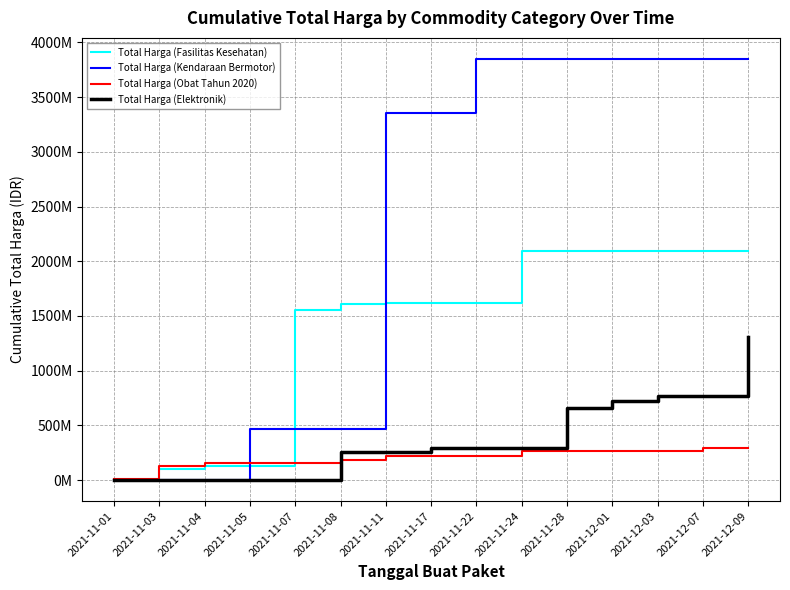

What is the sum of all Total Harga (Fasilitas Kesehatan) values?

20943878440